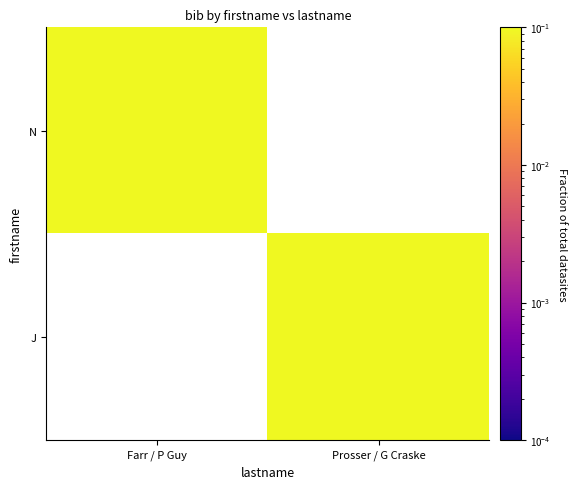

Which has a higher value, Prosser / G Craske or Farr / P Guy?

Farr / P Guy